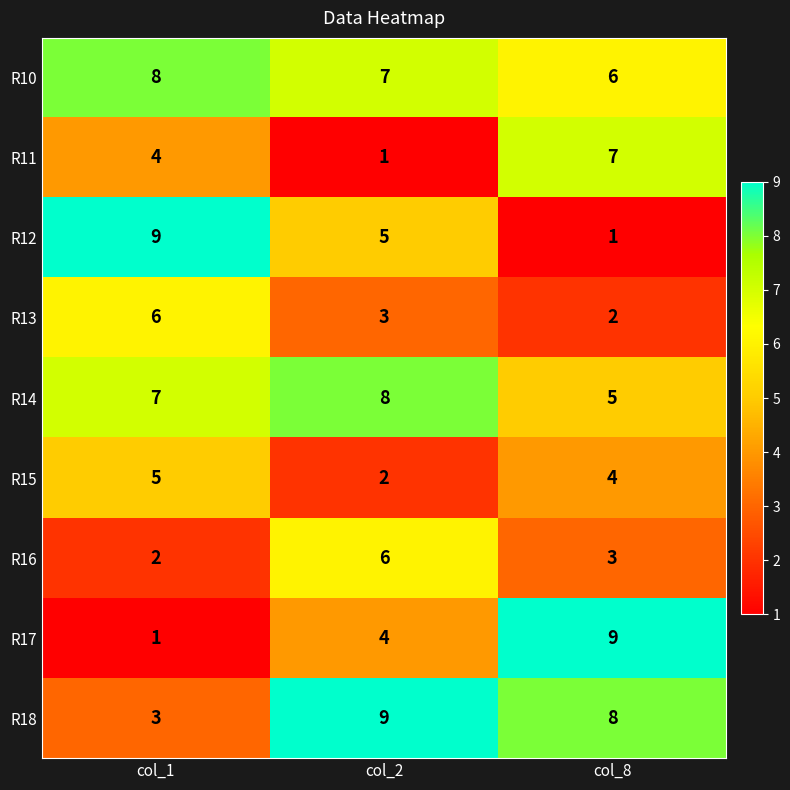

Rank the categories by R17 value from highest to lowest.

col_8, col_2, col_1